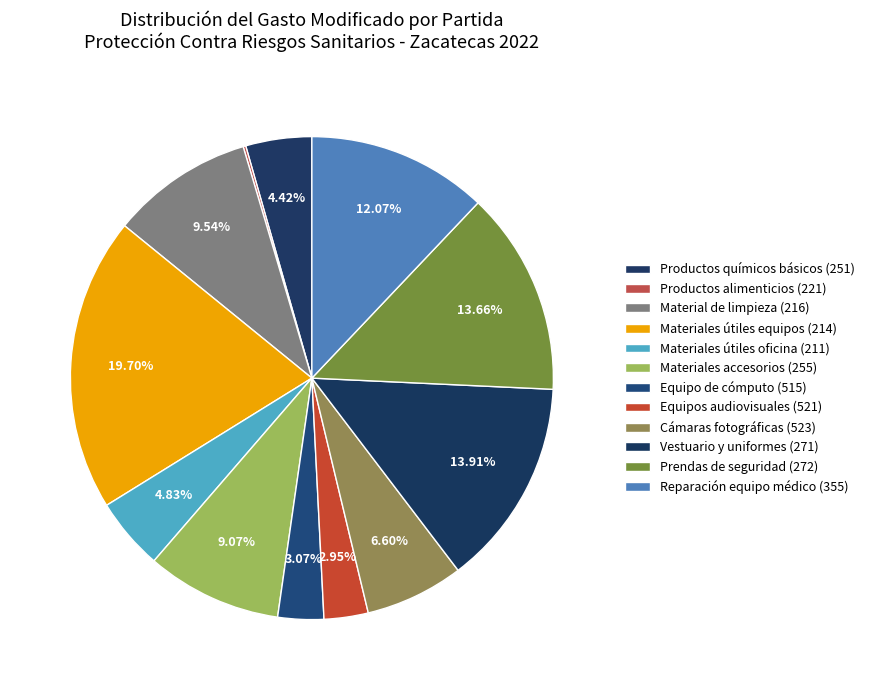

Is there any slice that represents more than half of the pie?

No